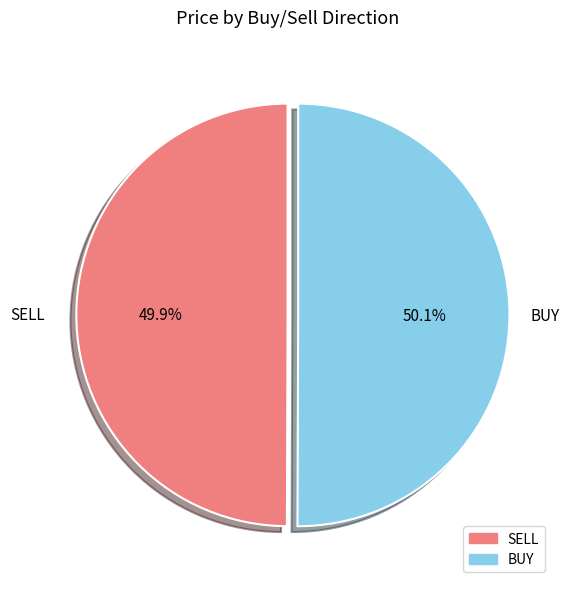

Approximately how many times larger is the value at BUY compared to SELL?

1.0